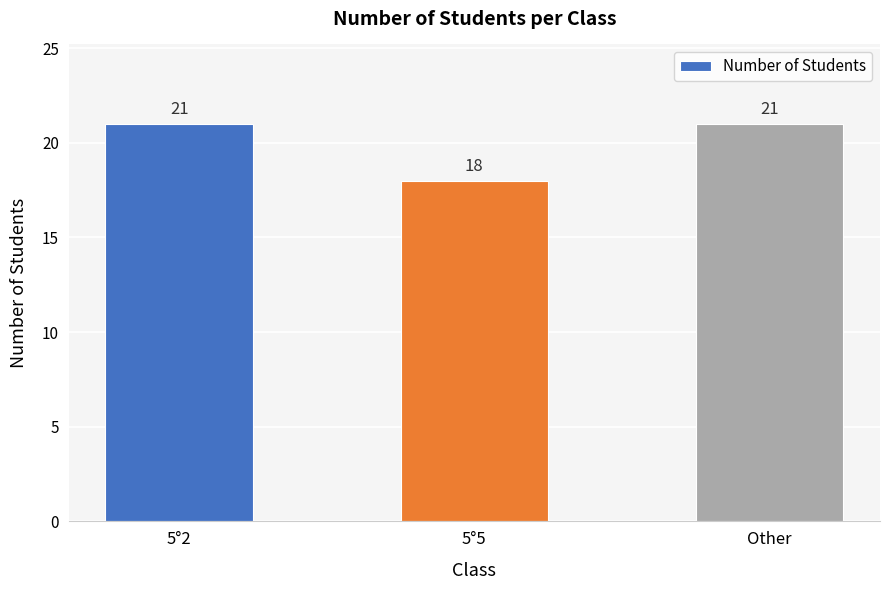

Which has a higher value, 5°2 or 5°5?

5°2